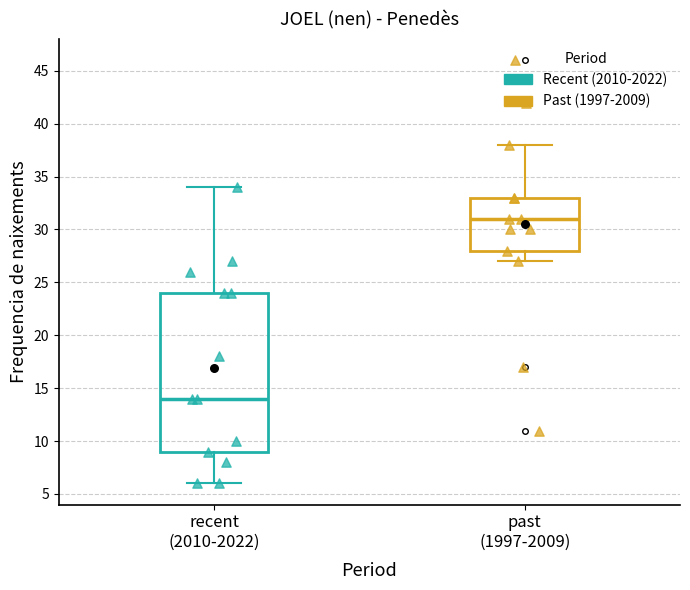

Which box's median line is the lowest?

recent (2010-2022)